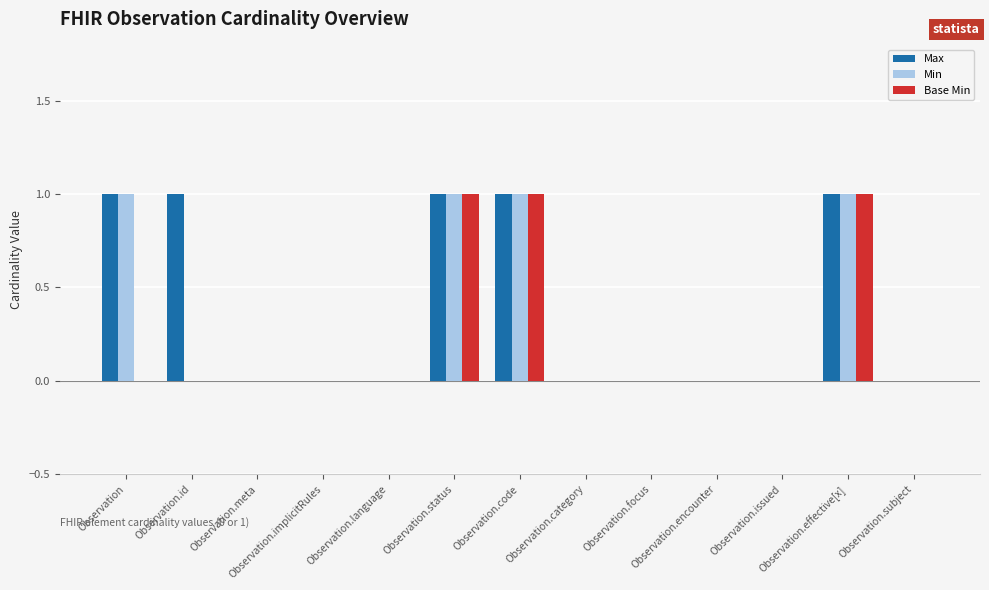

What is the difference between the second highest and second lowest values in the Min series?

1